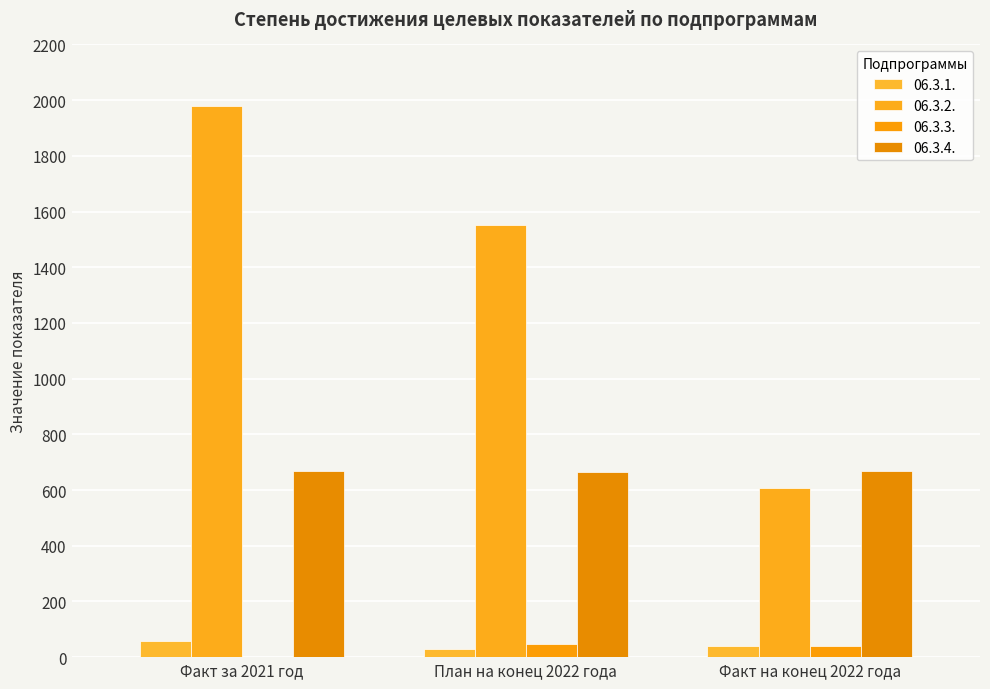

Which series has the largest range (max minus min)?

06.3.2.